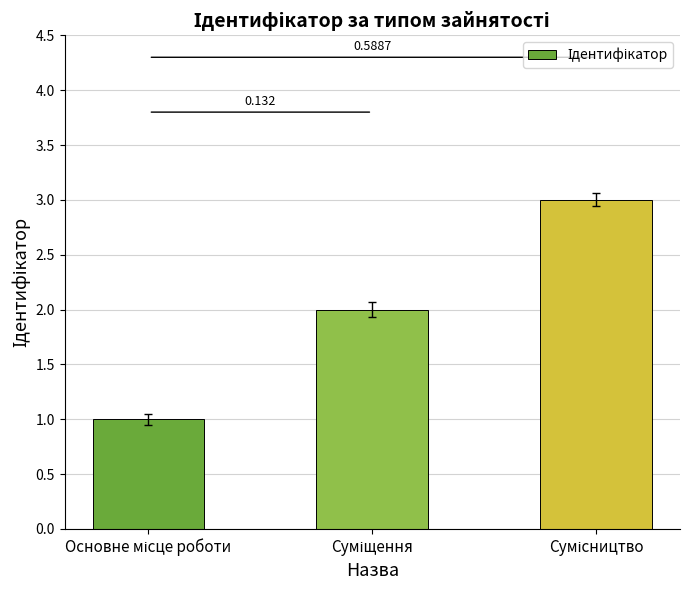

What is the difference between the values at Суміщення and Сумісництво?

1